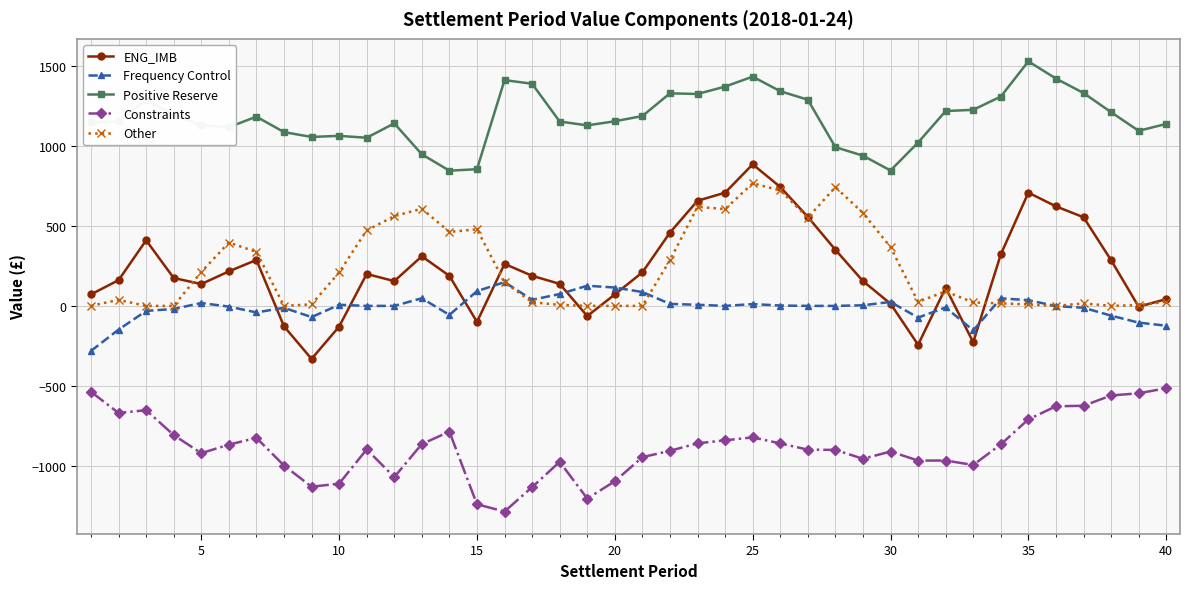

True or false: Frequency Control and Positive Reserve cross at least once.

False